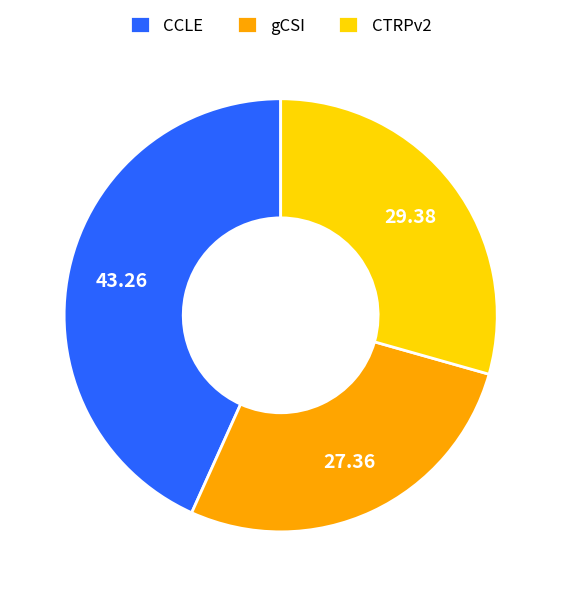

Does CCLE account for over 50% of the chart?

No